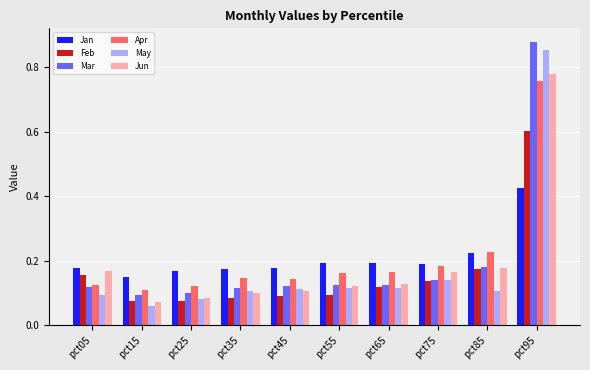

Which category has the lowest value in the Mar series?

pct15